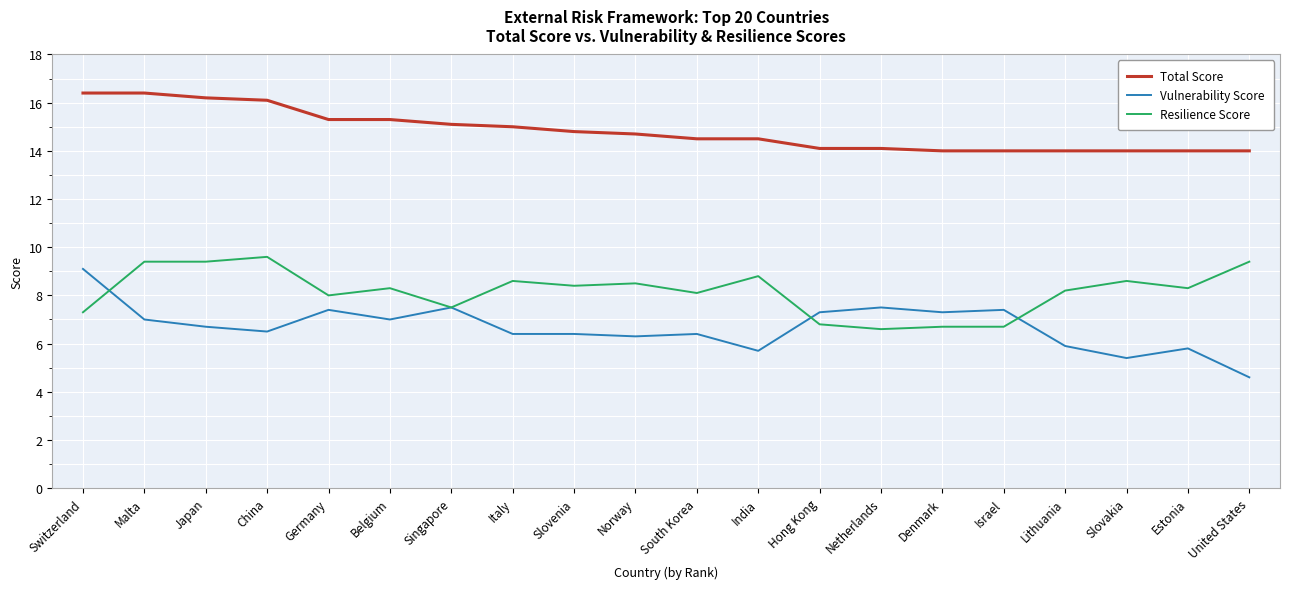

The Vulnerability Score series shows 12.5 at Malta. True or false?

False